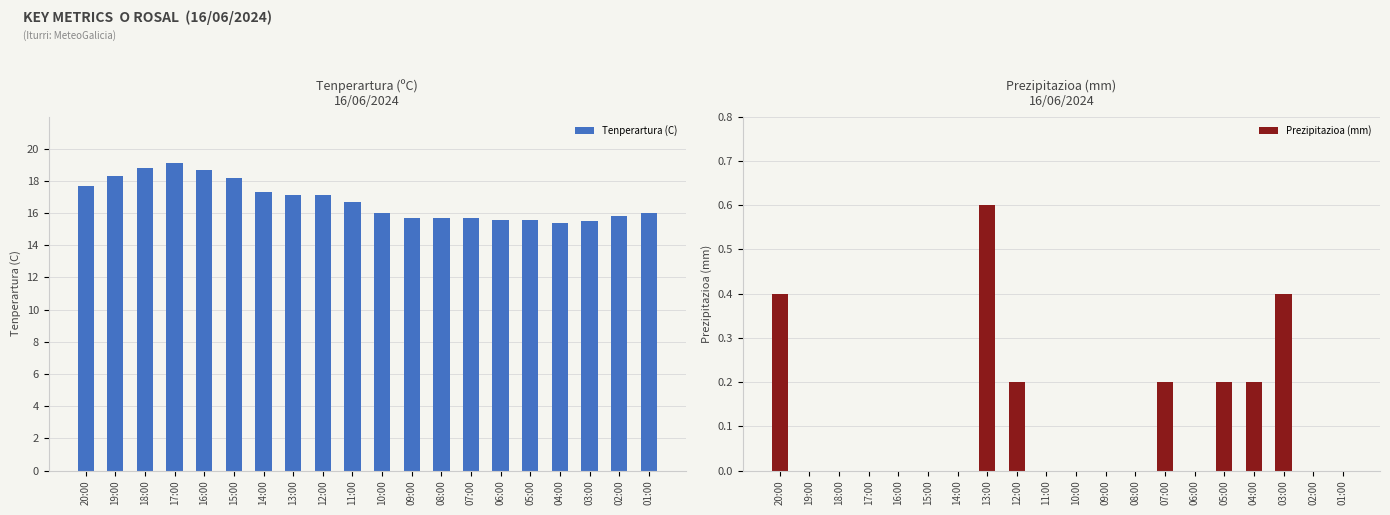

Which series changed the most between 08:00 and 04:00?

Tenperartura (C)